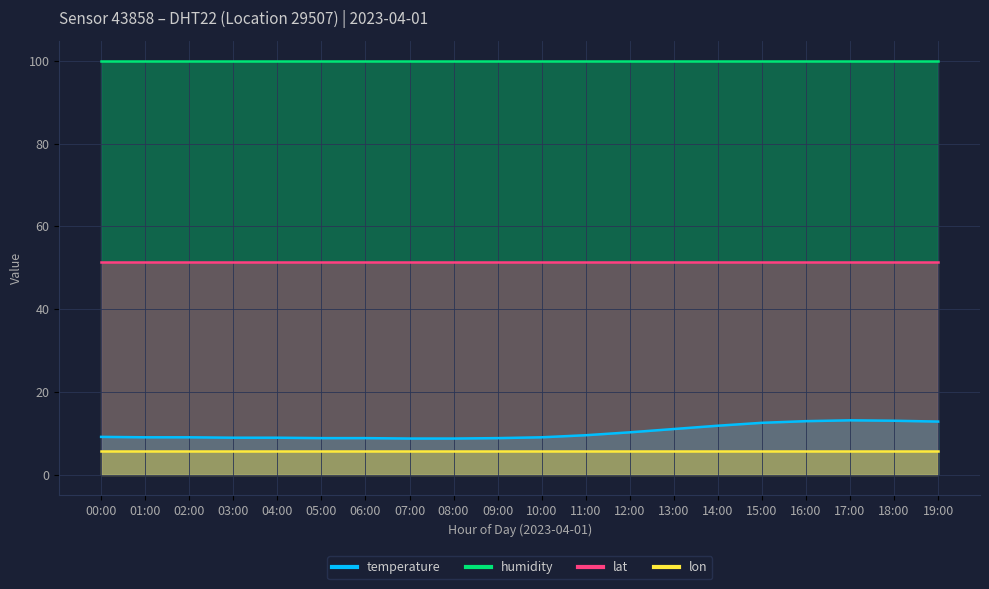

Which series has the largest total across all categories?

humidity